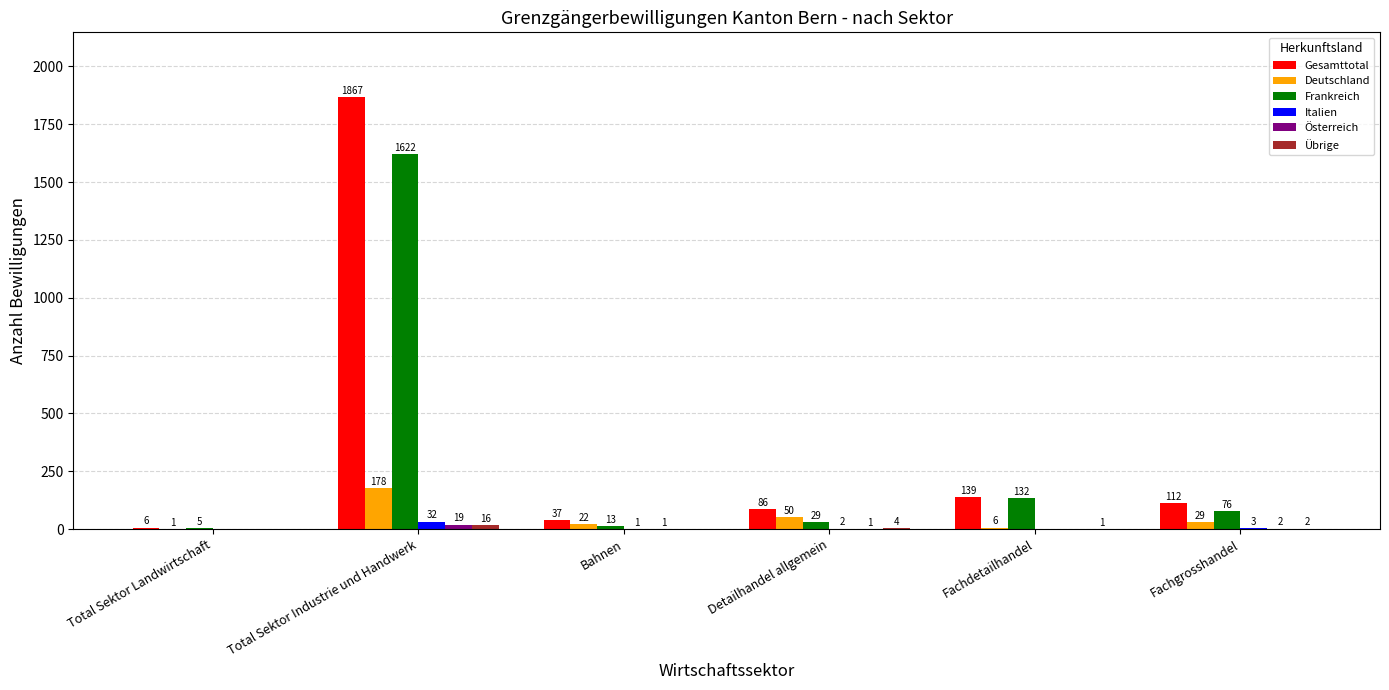

At which label does Deutschland reach its peak?

Total Sektor Industrie und Handwerk